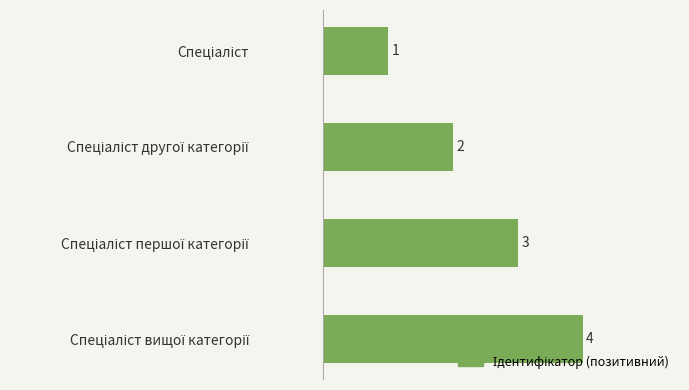

What is the sum of all values?

10